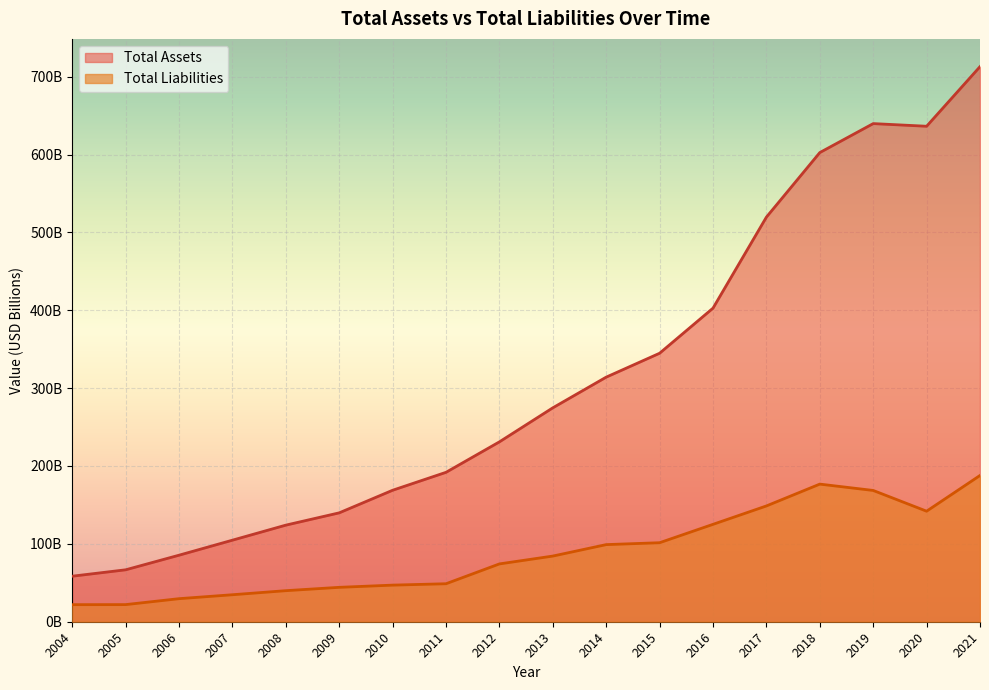

In Total Liabilities, how many points are lower than both neighbors (excluding endpoints)?

1